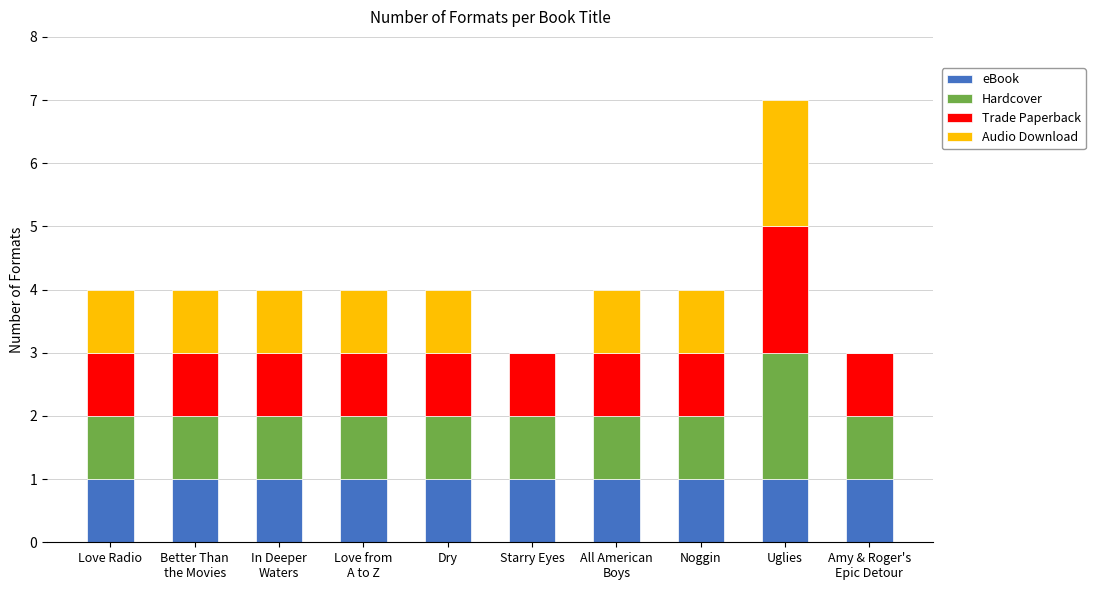

Does the chart contain stacked bars?

Yes